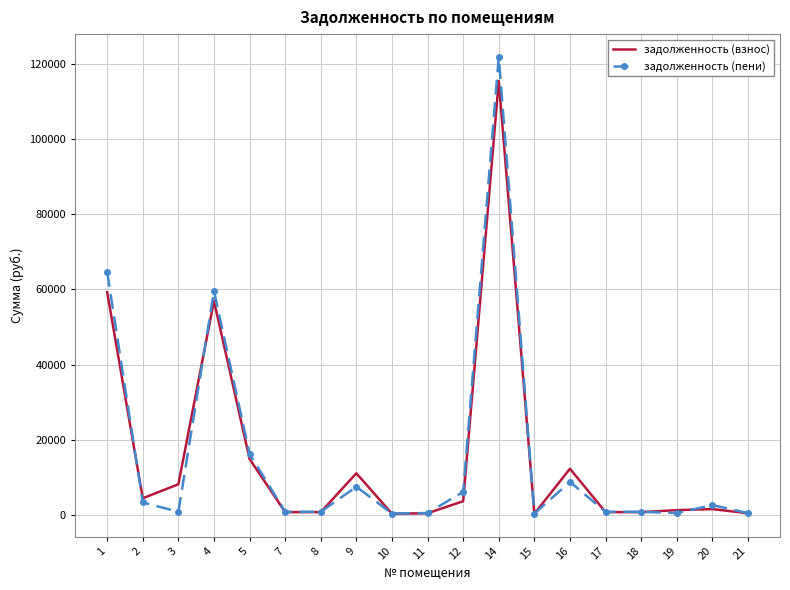

How many values in the задолженность (пени) series are below 807?

9